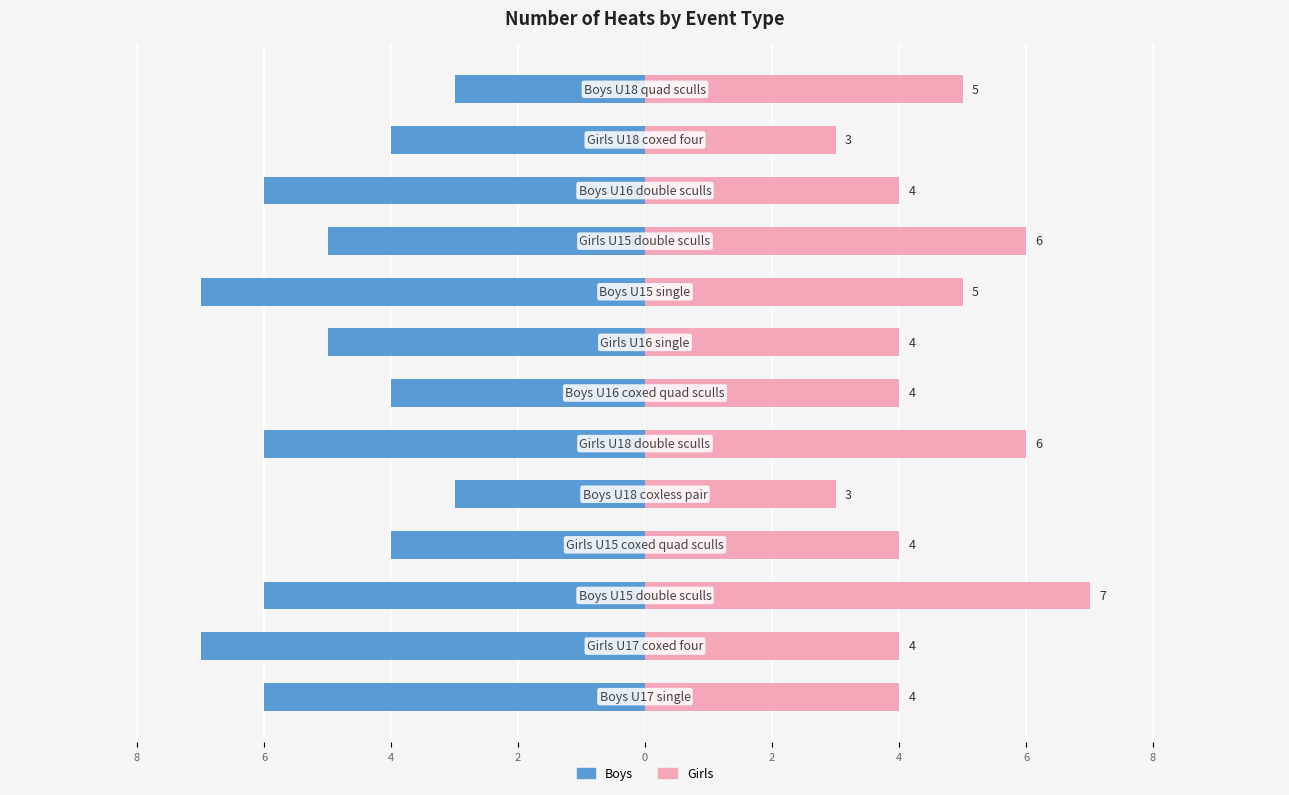

Are the bars horizontal?

Yes